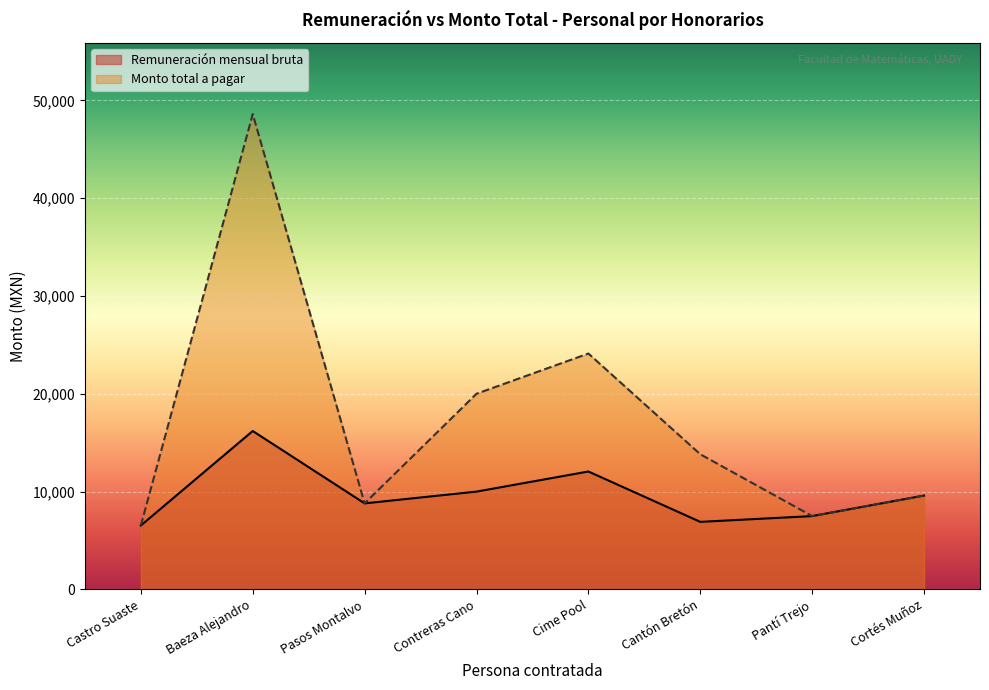

What is the difference between the Monto total a pagar values at Pantí Trejo and Cortés Muñoz?

2100.0